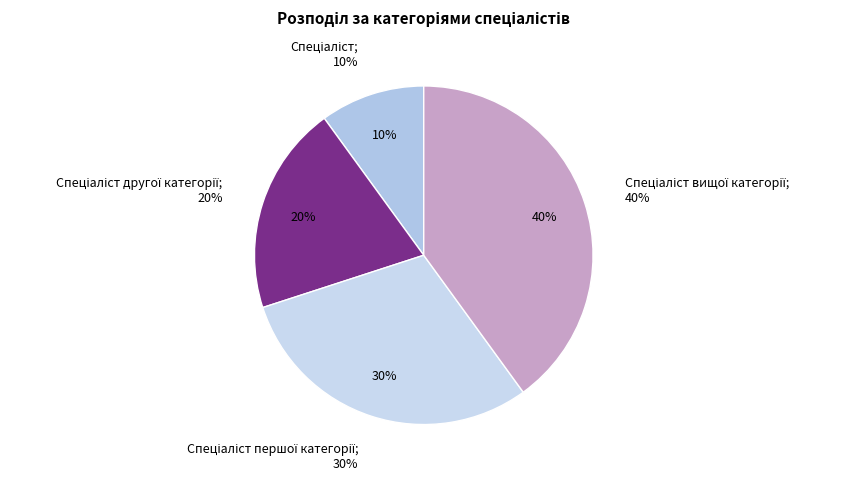

What percentage is NOT represented by Спеціаліст?

90.0%